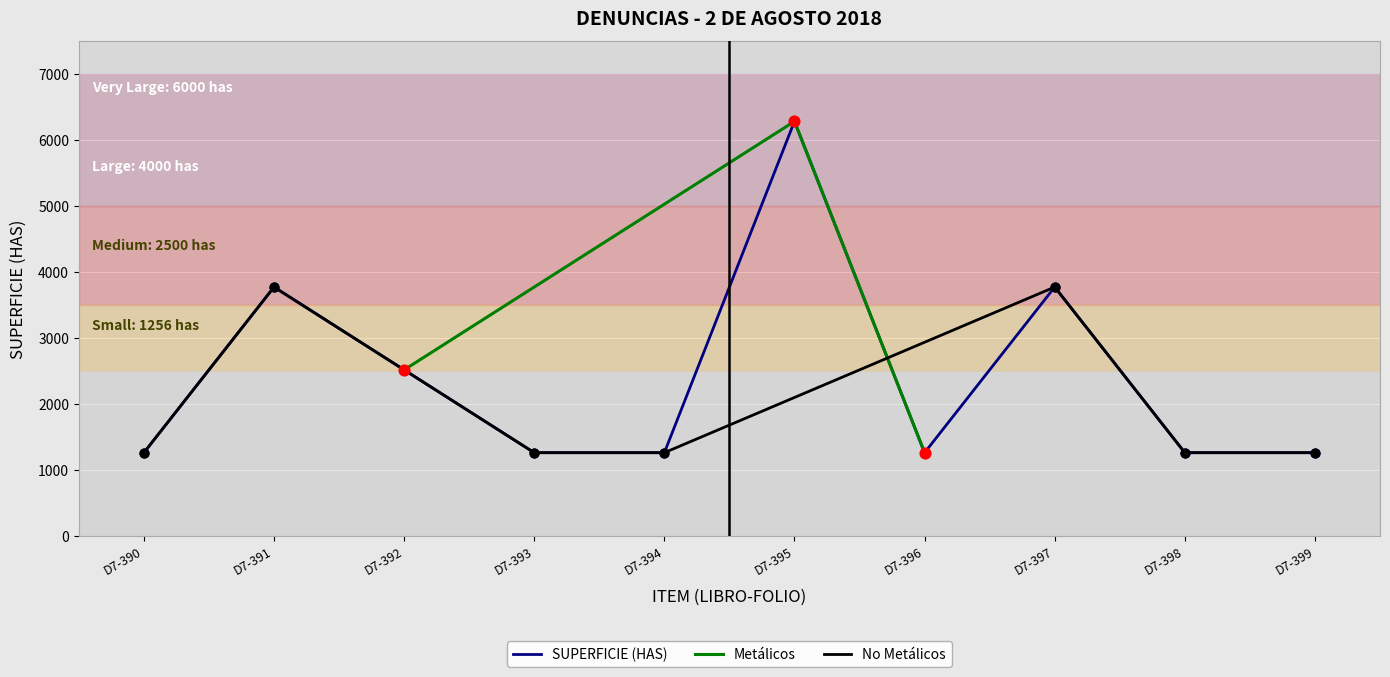

Is it true that SUPERFICIE (HAS) equals 2730.4 at D7-395?

False